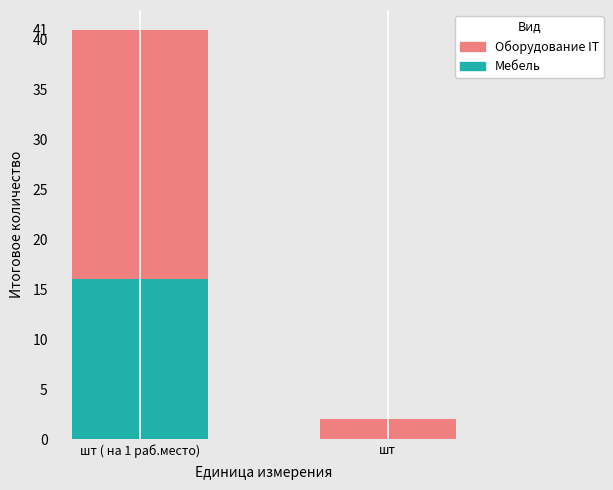

The Мебель series shows -8 at шт. True or false?

False